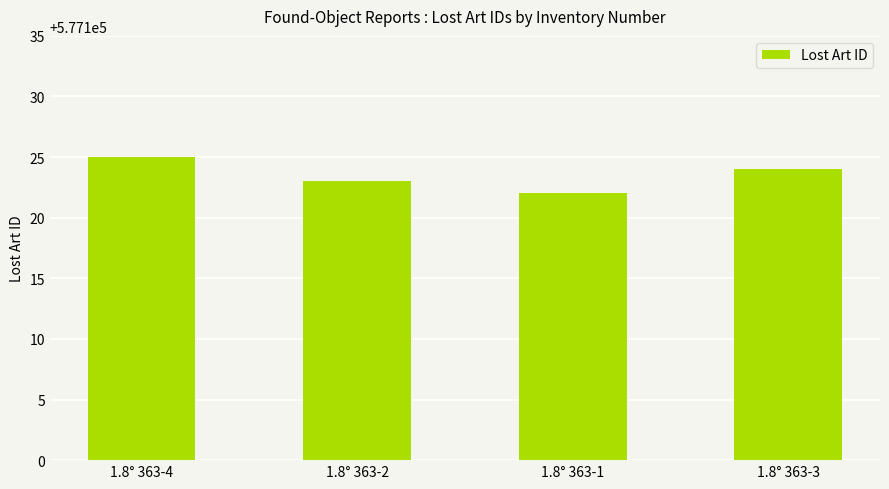

What is the greatest value displayed?

577125